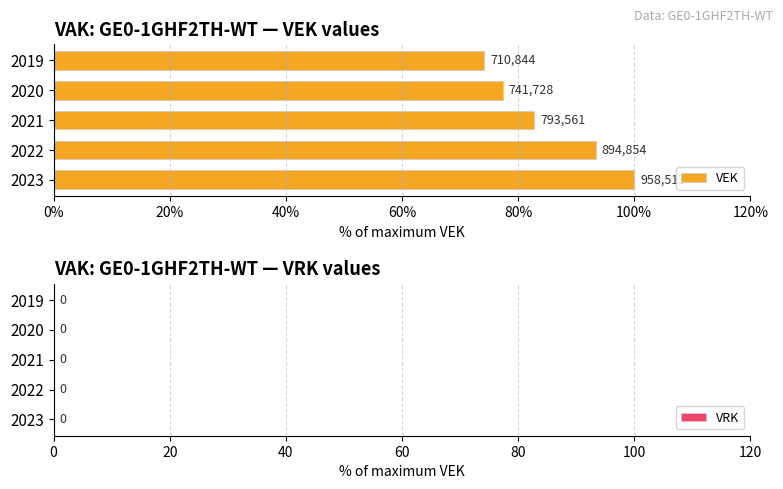

Are the bars horizontal?

Yes